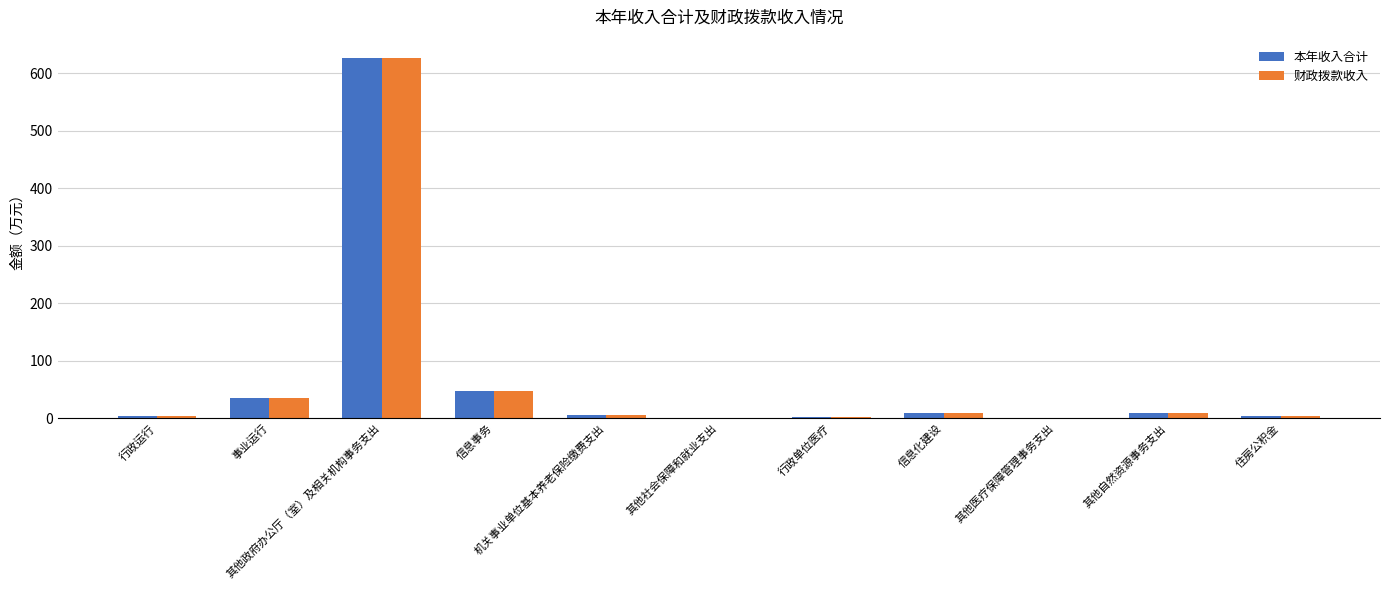

What is the greatest value displayed?

627.5